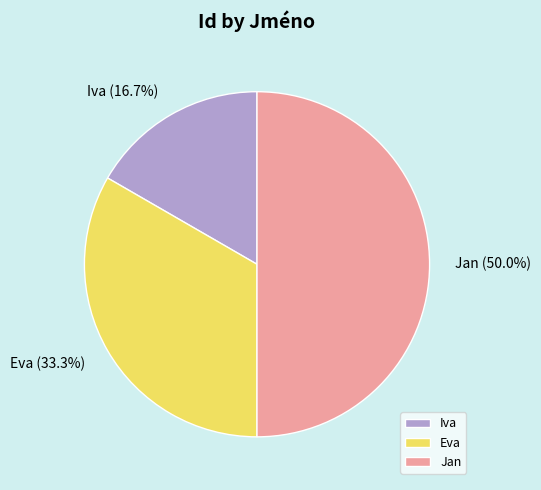

Rank the categories by value from lowest to highest.

Iva, Eva, Jan